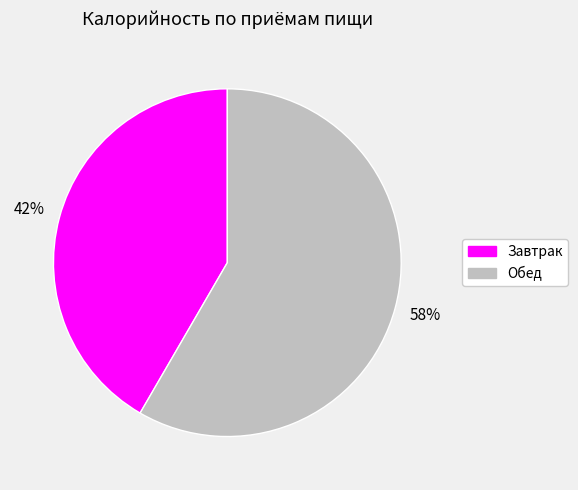

Between Завтрак and Обед, which is larger?

Обед